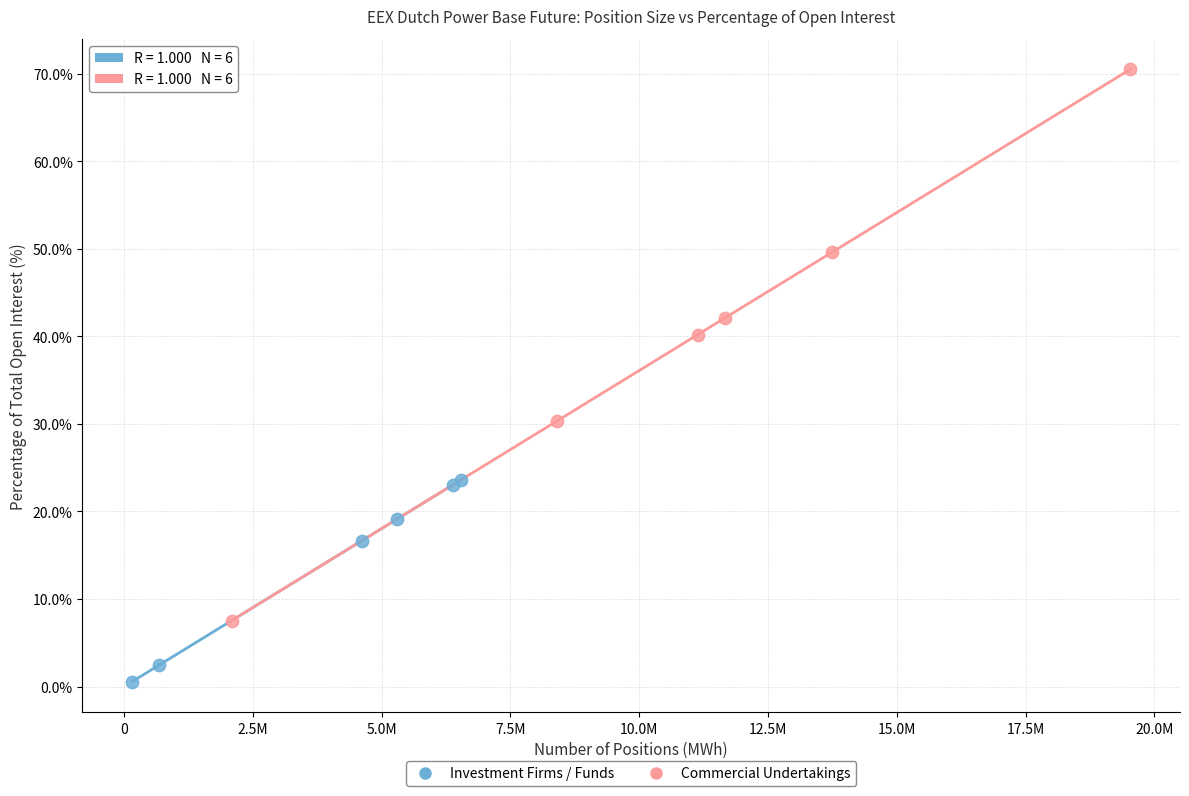

Which series has the widest spread of Y values?

Commercial Undertakings